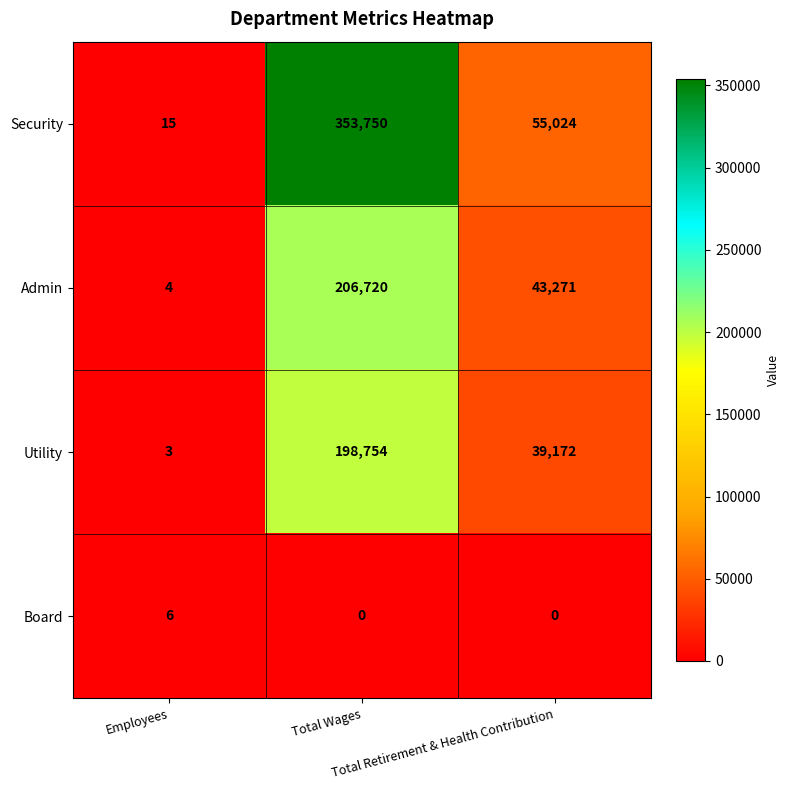

List the series in order of their peak value, lowest first.

Board, Utility, Admin, Security